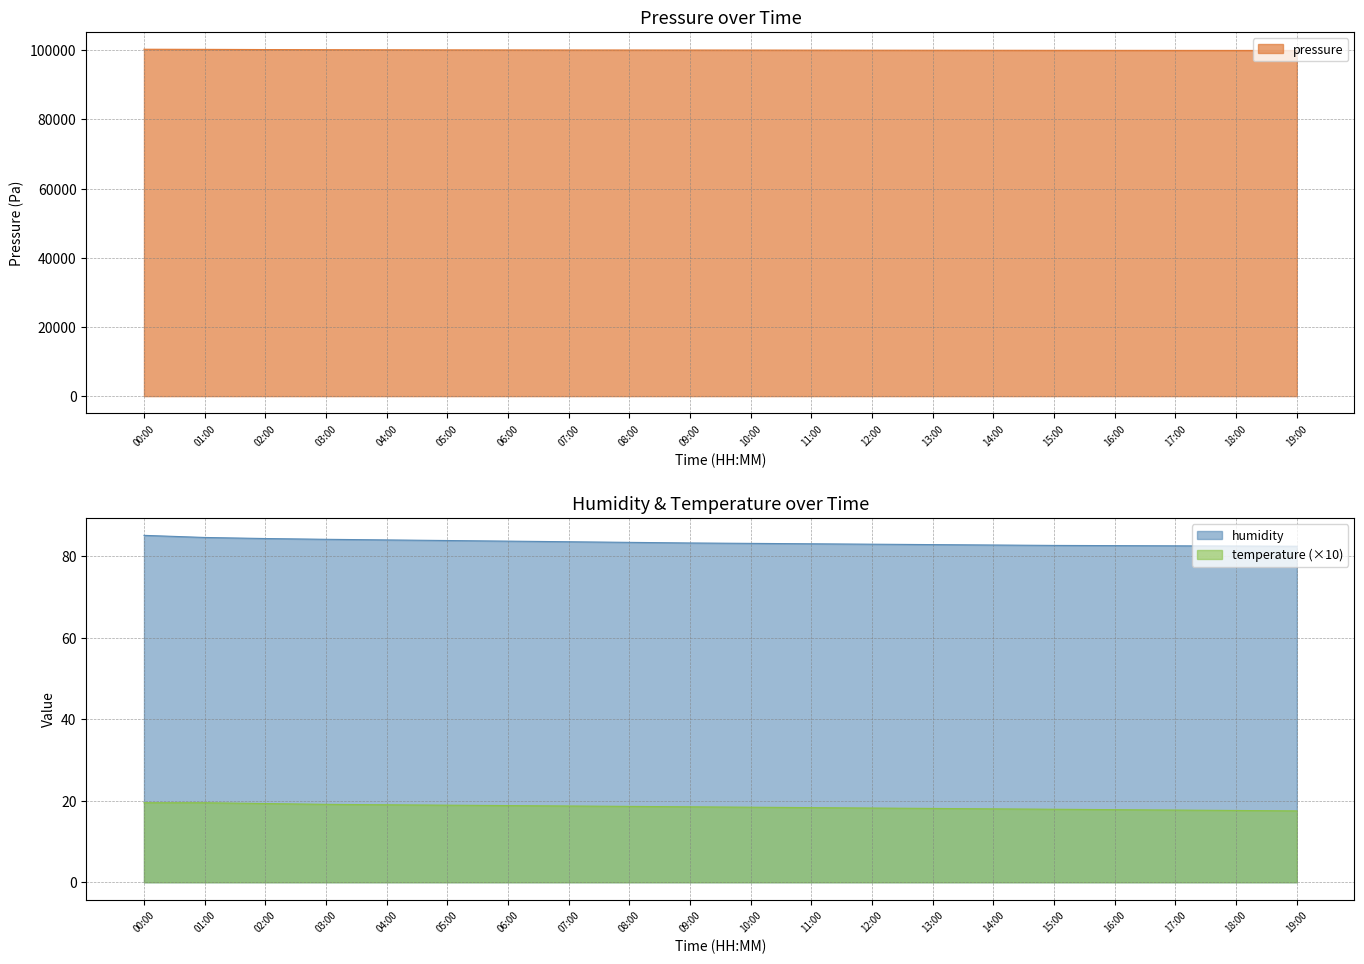

Reading left to right, what are all the values shown in this chart?

pressure: 100285.8	100247.9	100192.0	100150.0	100120.5	100095.3	100080.2	100065.1	100055.8	100048.2	100038.9	100025.4	100010.2	99998.7	99985.3	99972.1	99960.8	99950.2	99940.5	99935.1
humidity: 85.1	84.5	84.3	84.1	84.0	83.8	83.7	83.5	83.3	83.2	83.1	83.0	82.9	82.8	82.7	82.6	82.5	82.5	82.5	82.4
temperature: 19.5	19.5	19.3	19.1	19.0	18.9	18.8	18.7	18.6	18.5	18.4	18.3	18.2	18.1	18.0	17.9	17.8	17.7	17.6	17.5